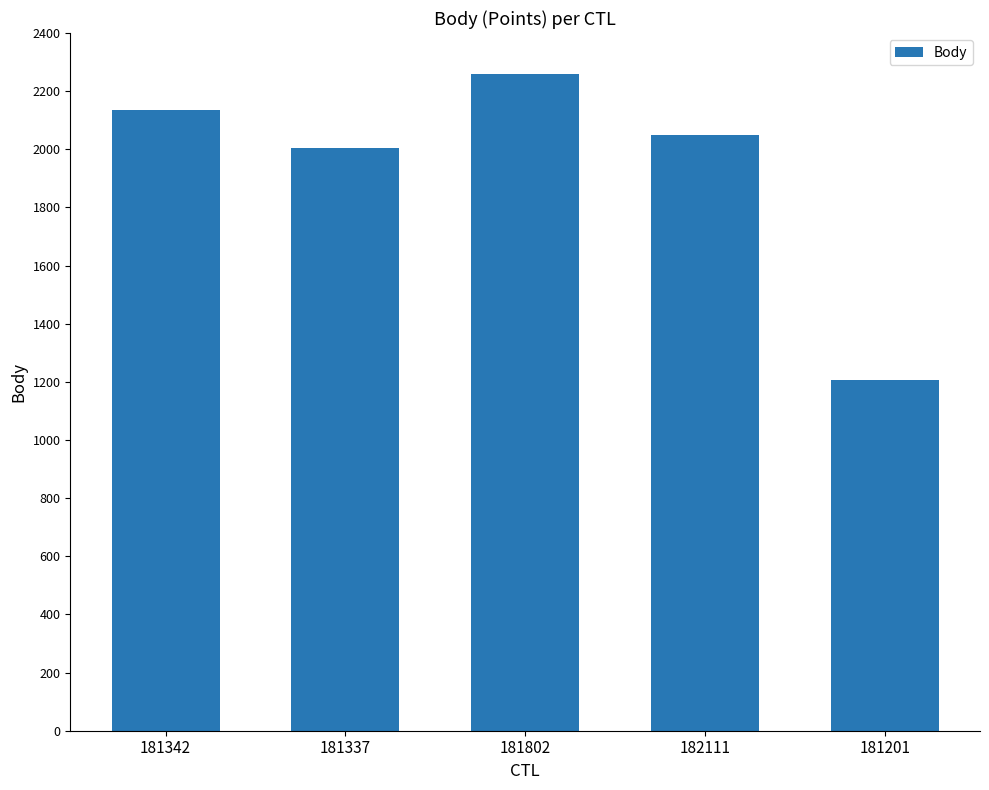

Are the bars horizontal?

No